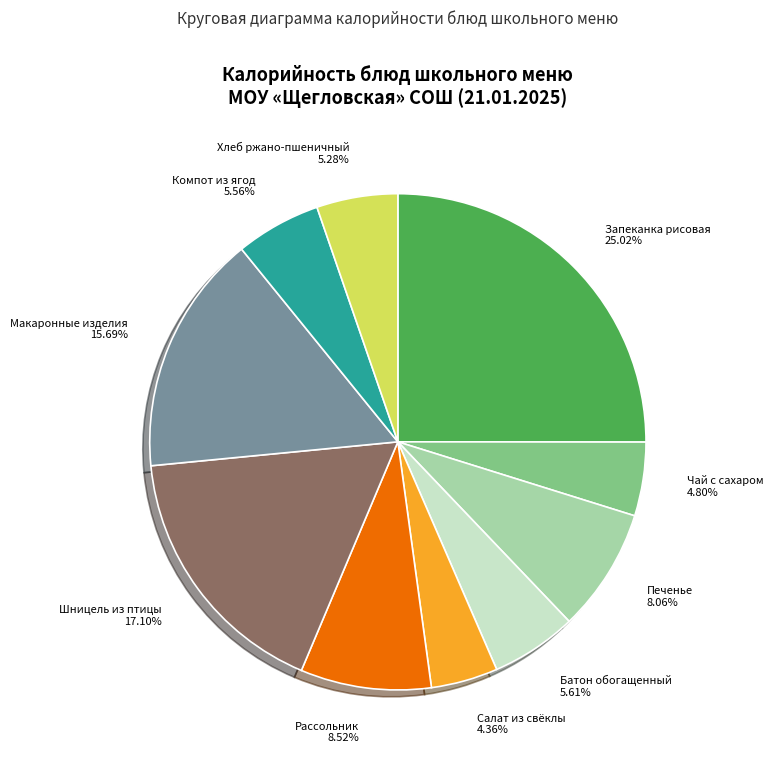

How many slices are in this pie chart?

10